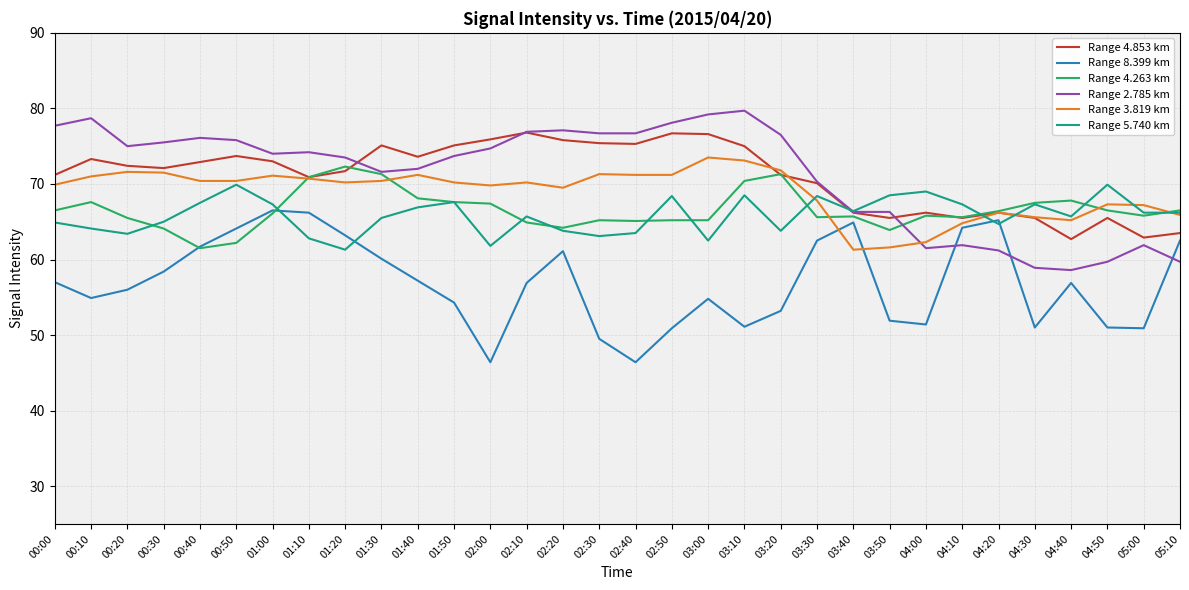

What is the minimum value shown in the chart?

46.4